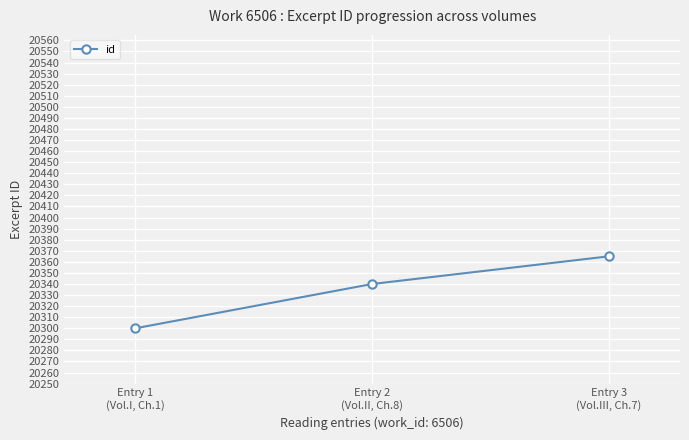

What is the value of the 3rd point from the left?

20365